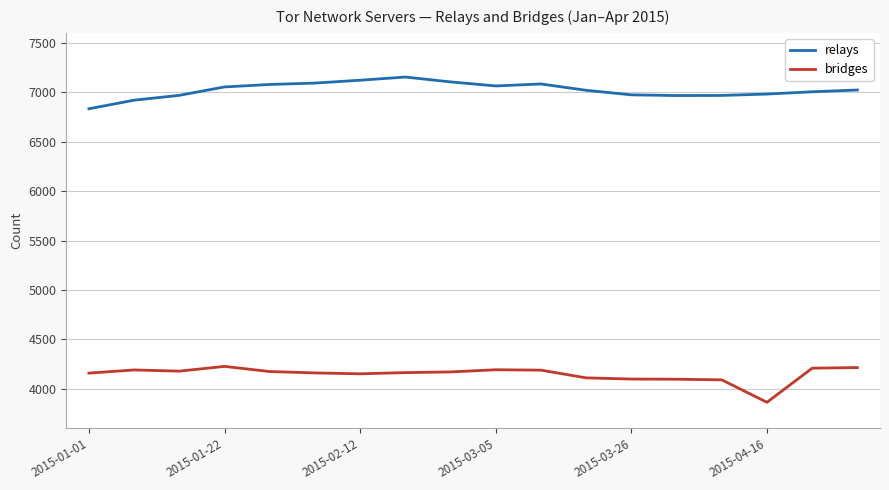

True or false: relays and bridges cross at least once.

False